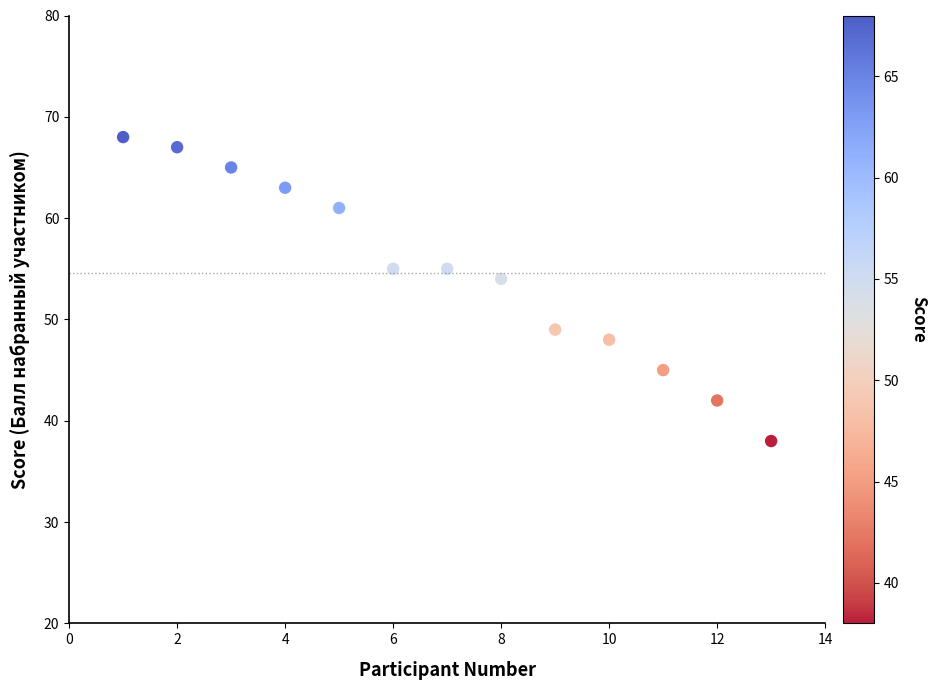

What Y value in the scatter plot is closest to 53?

54